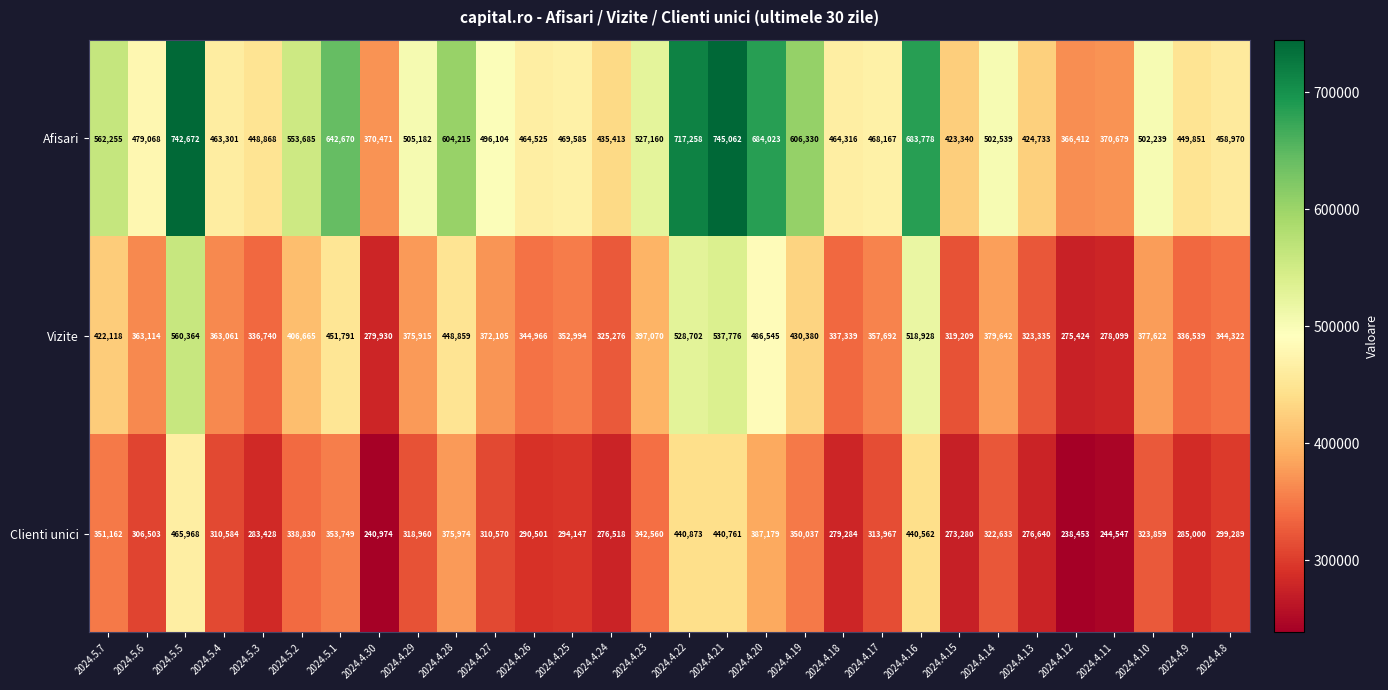

What is the difference between the Clienti unici values at 2024.4.24 and 2024.4.13?

122